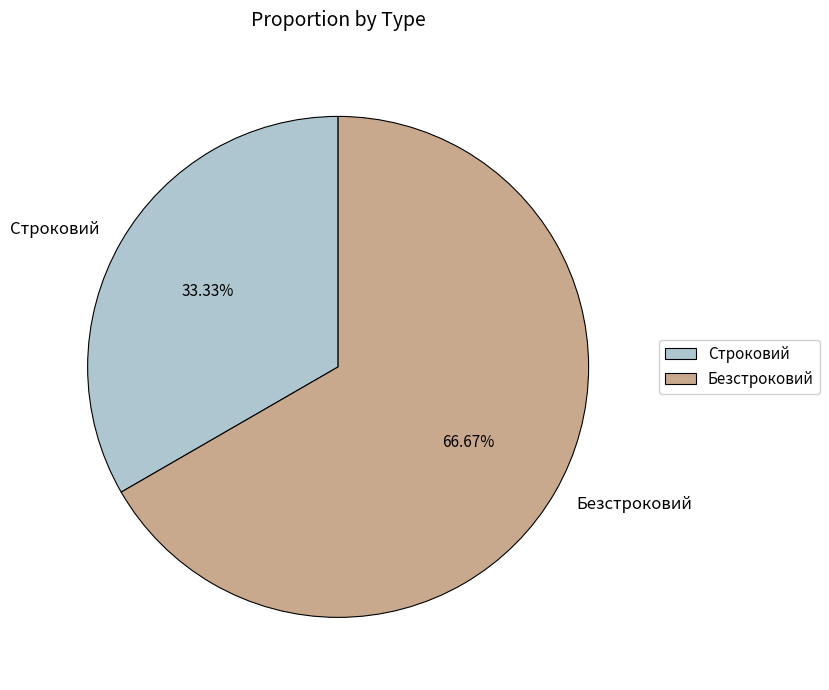

What percentage is the Строковий slice, to the nearest percent?

33%